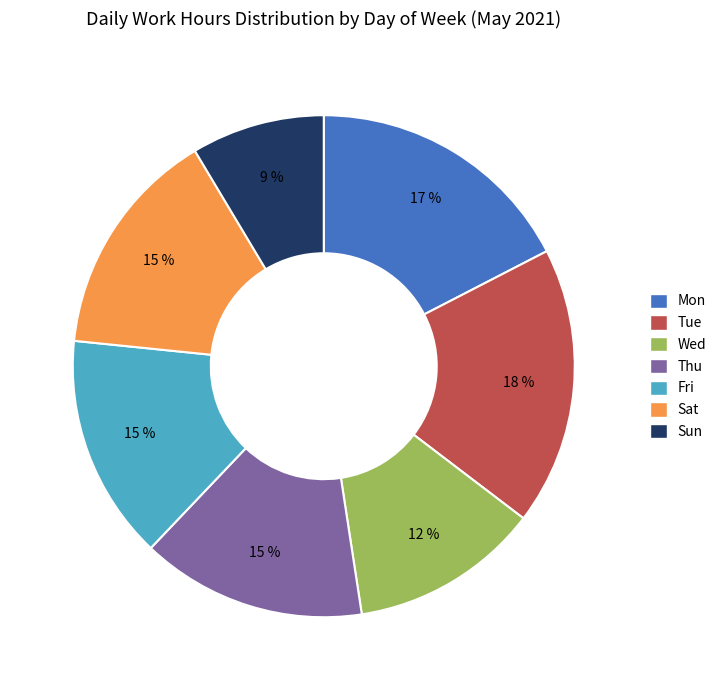

The Wed slice represents 1% of the pie. True or false?

False